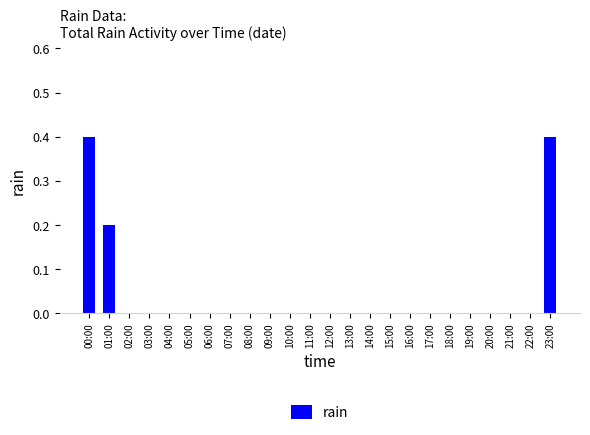

The chart shows a value of 0.2 at 07:00. True or false?

False